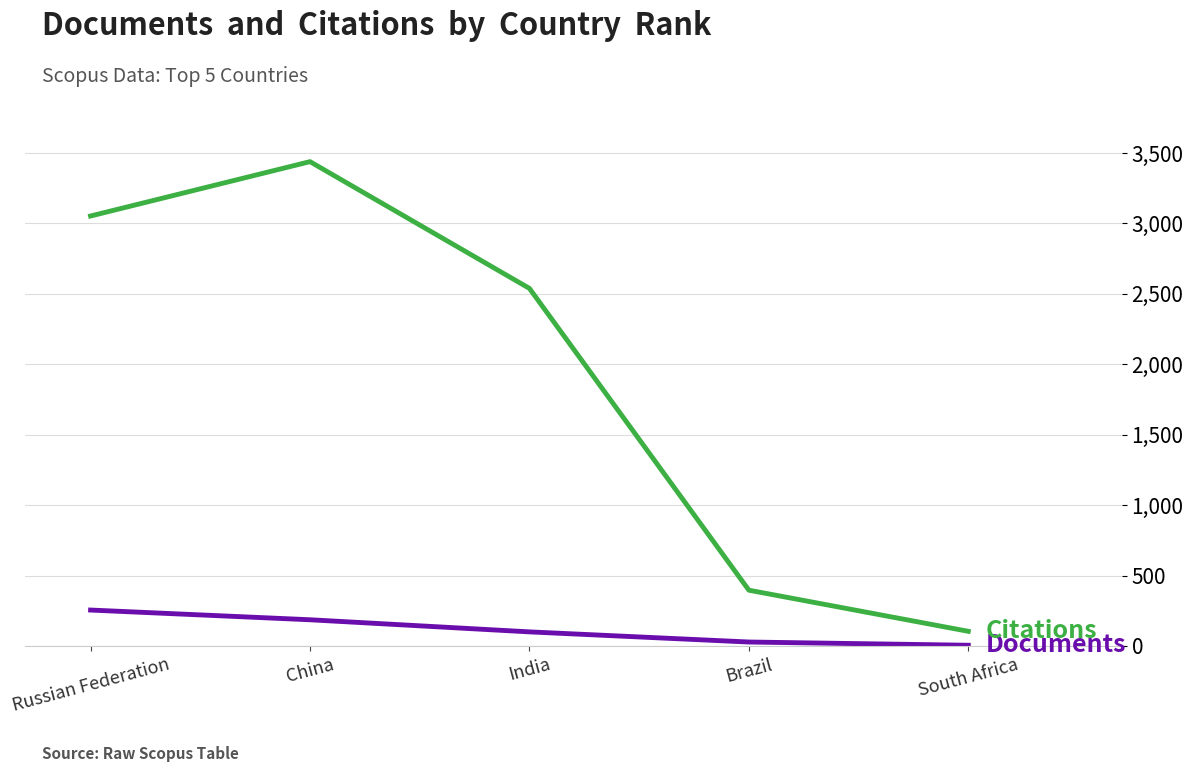

What is the total value across all series at China?

3625